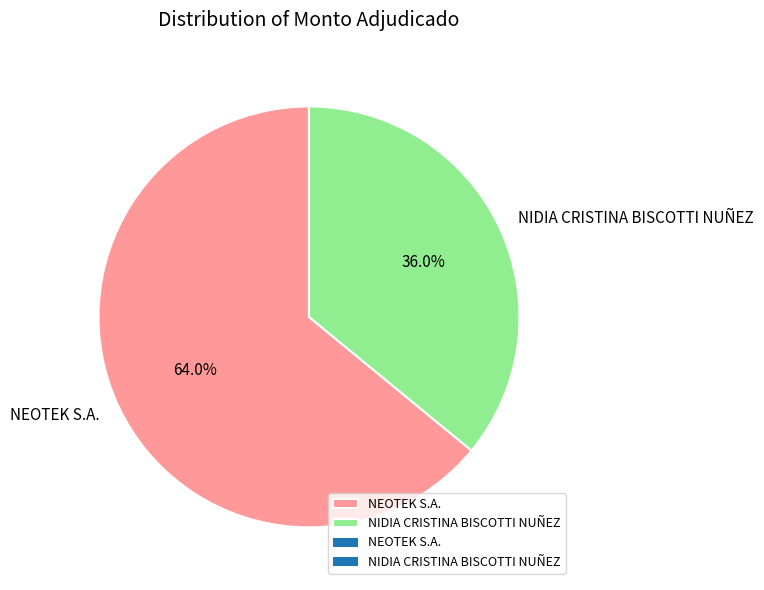

To the nearest percent, what is the average slice percentage?

50%